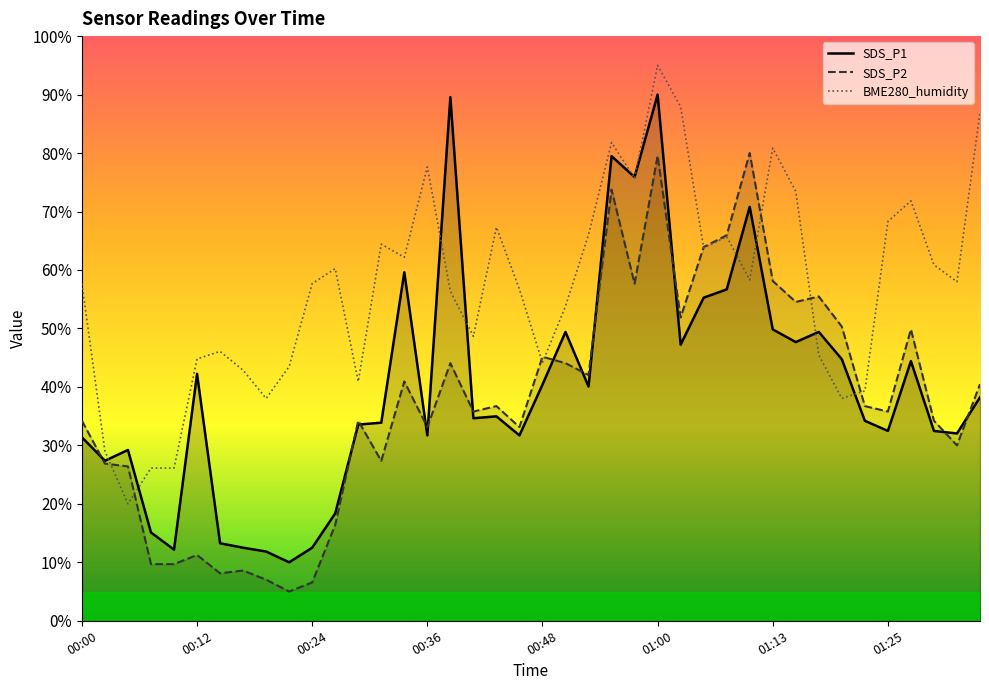

Is the value of SDS_P1 at 01:05 greater than the value of SDS_P2 at 00:17?

Yes